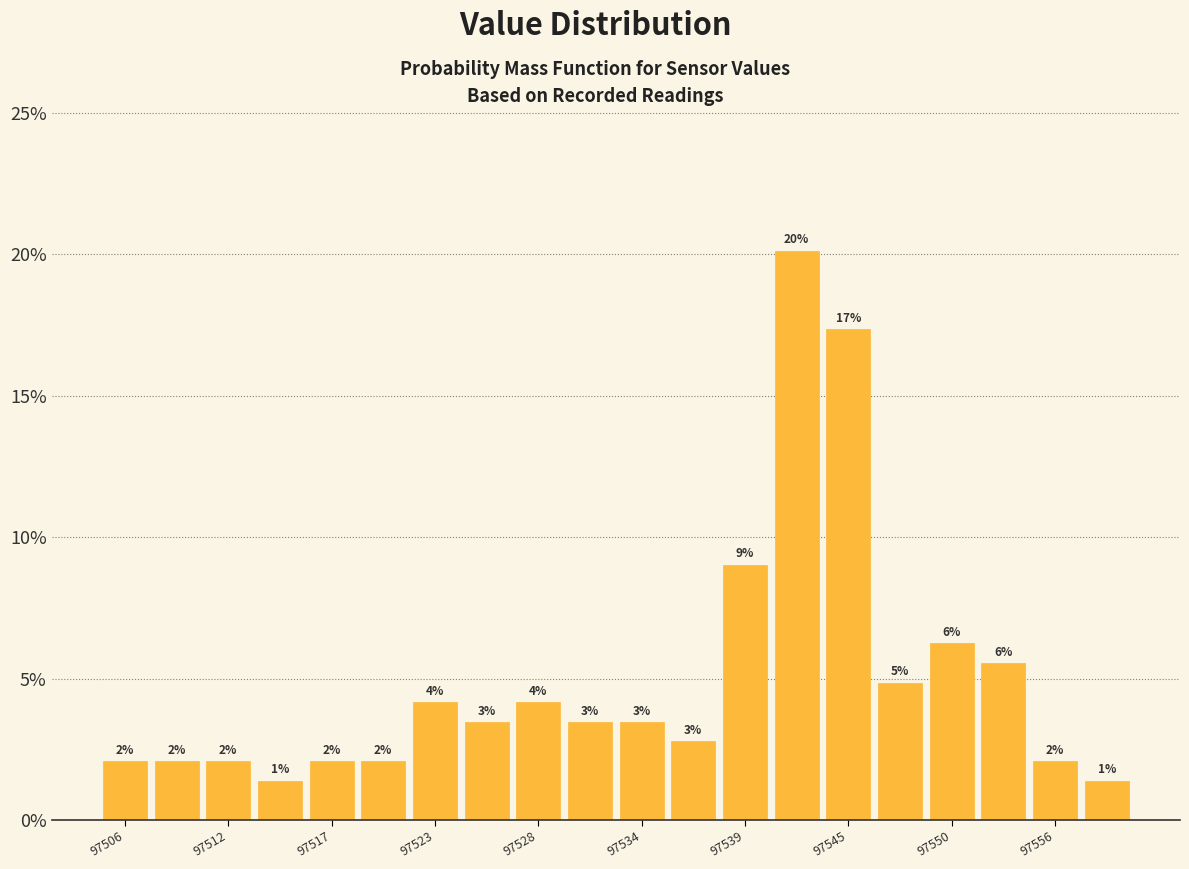

Around what value on the x-axis is the tallest bar? Give the approximate position of its centre, as read against the axis.

97542